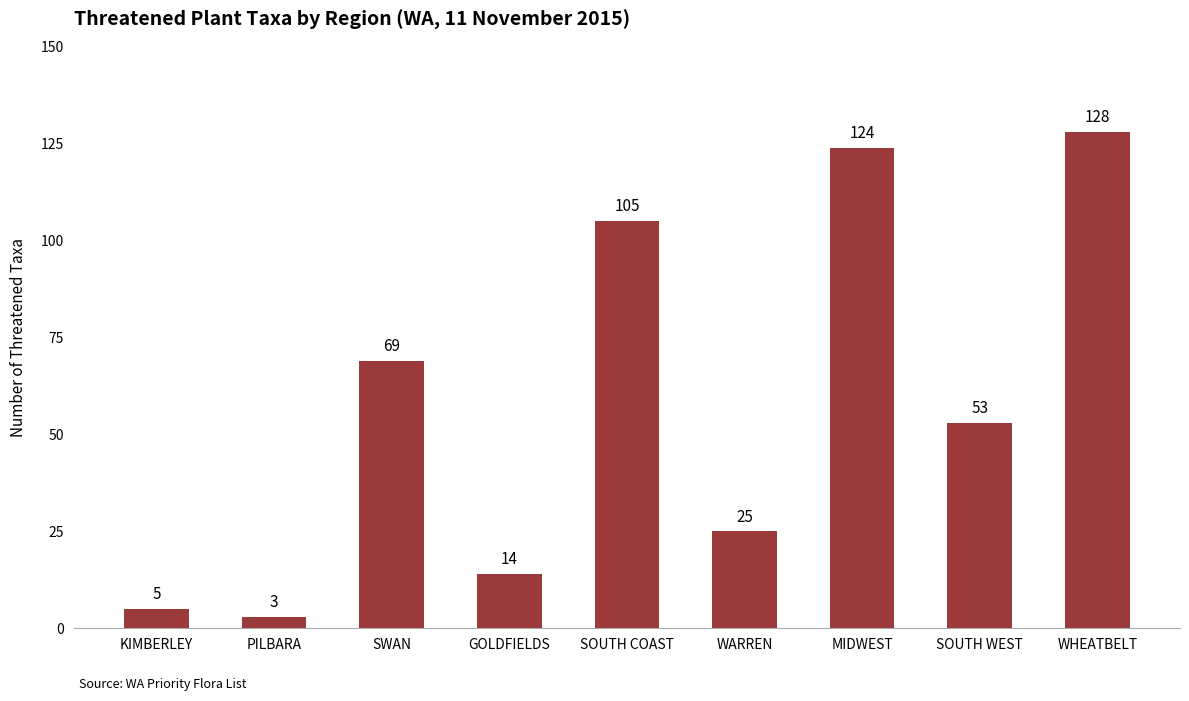

The chart shows a value of 105 at SOUTH COAST. True or false?

True